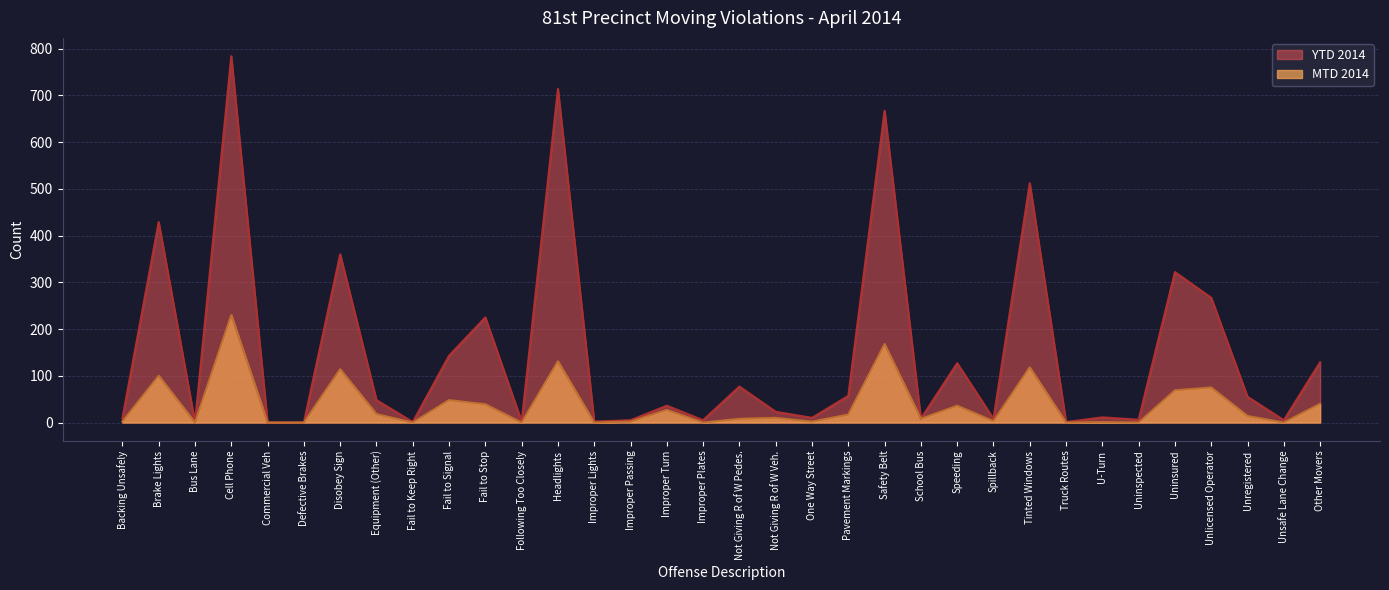

Which series has the widest spread of values?

YTD 2014